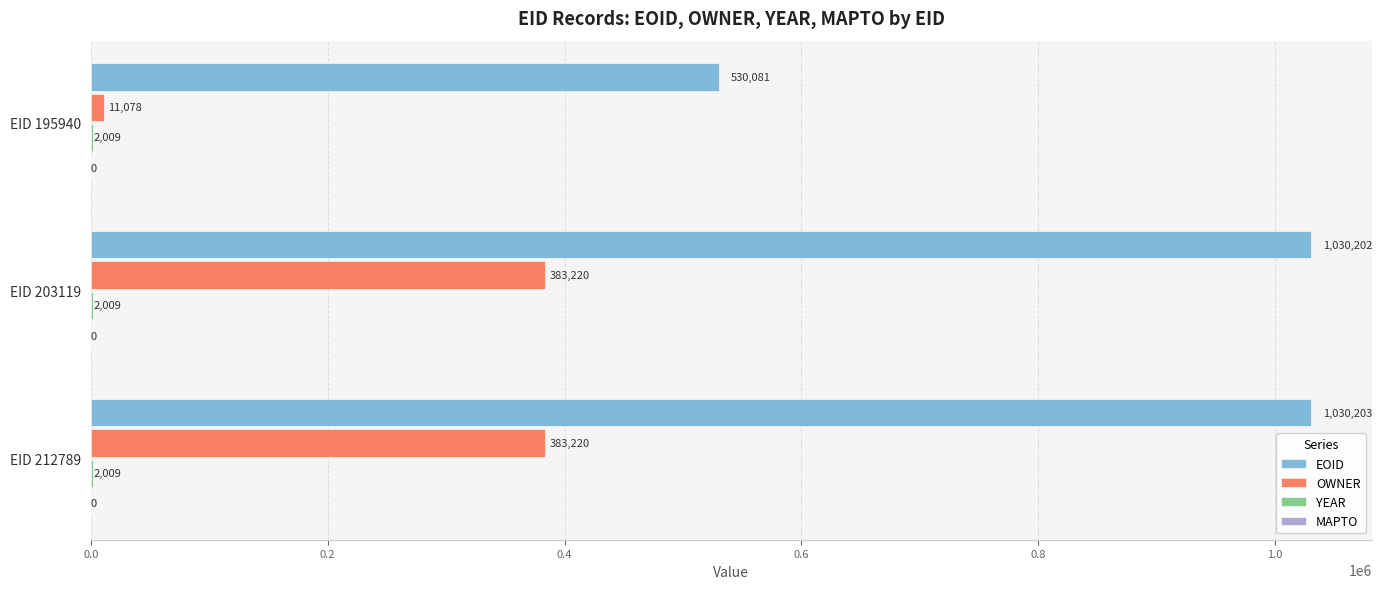

Is it true that OWNER equals 654505 at EID 203119?

False